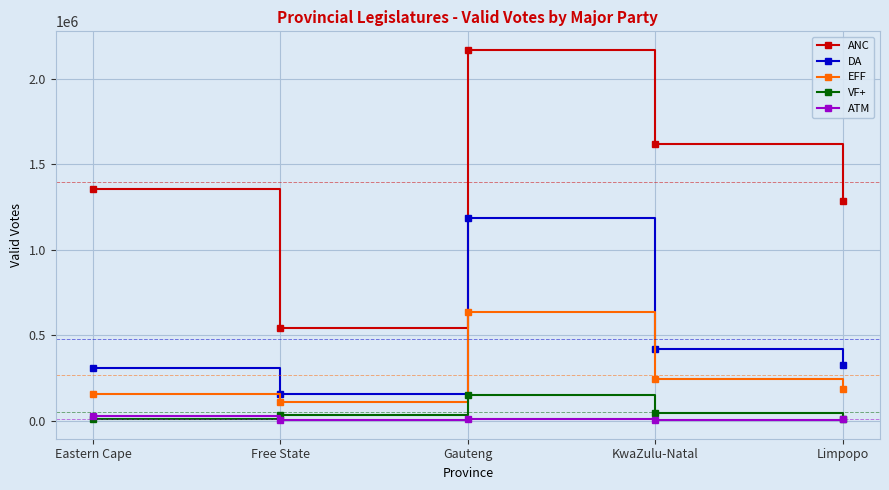

True or false: VF+ and ANC intersect in this chart.

False